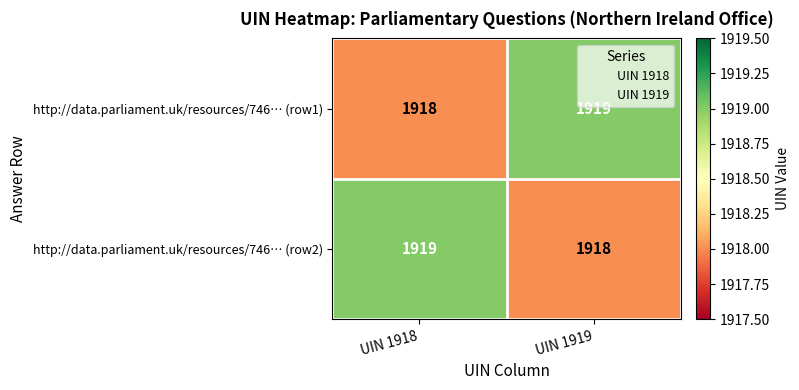

What is the sum of the http://data.parliament.uk/resources/746… (row1) values at UIN 1918 and UIN 1919?

3837